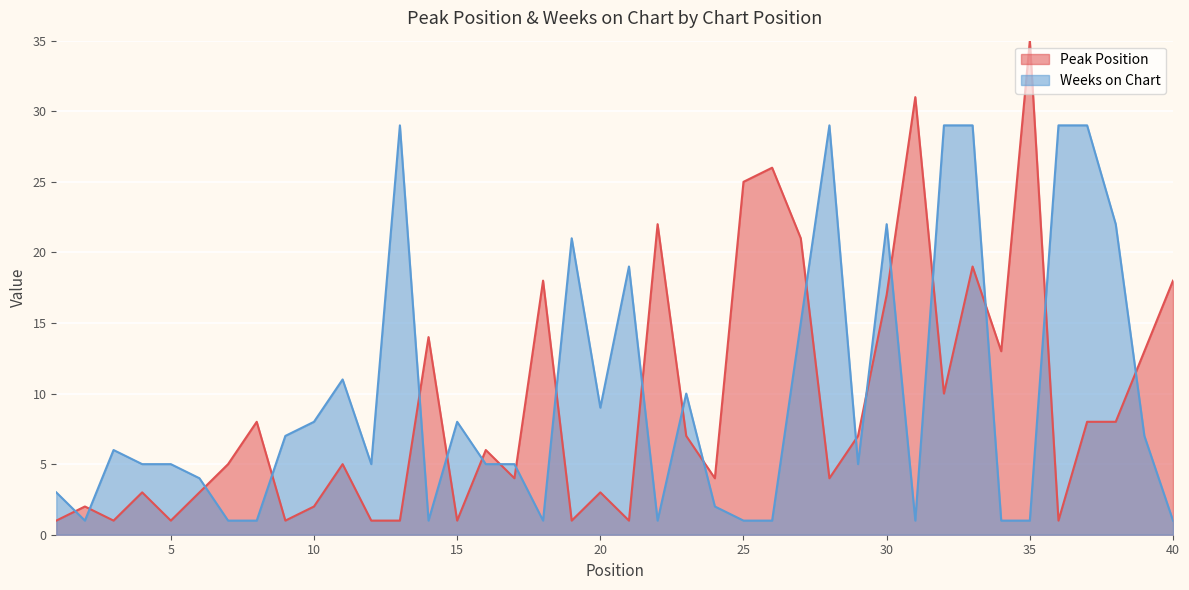

What are all the series names shown in the legend?

Peak Position, Weeks on Chart